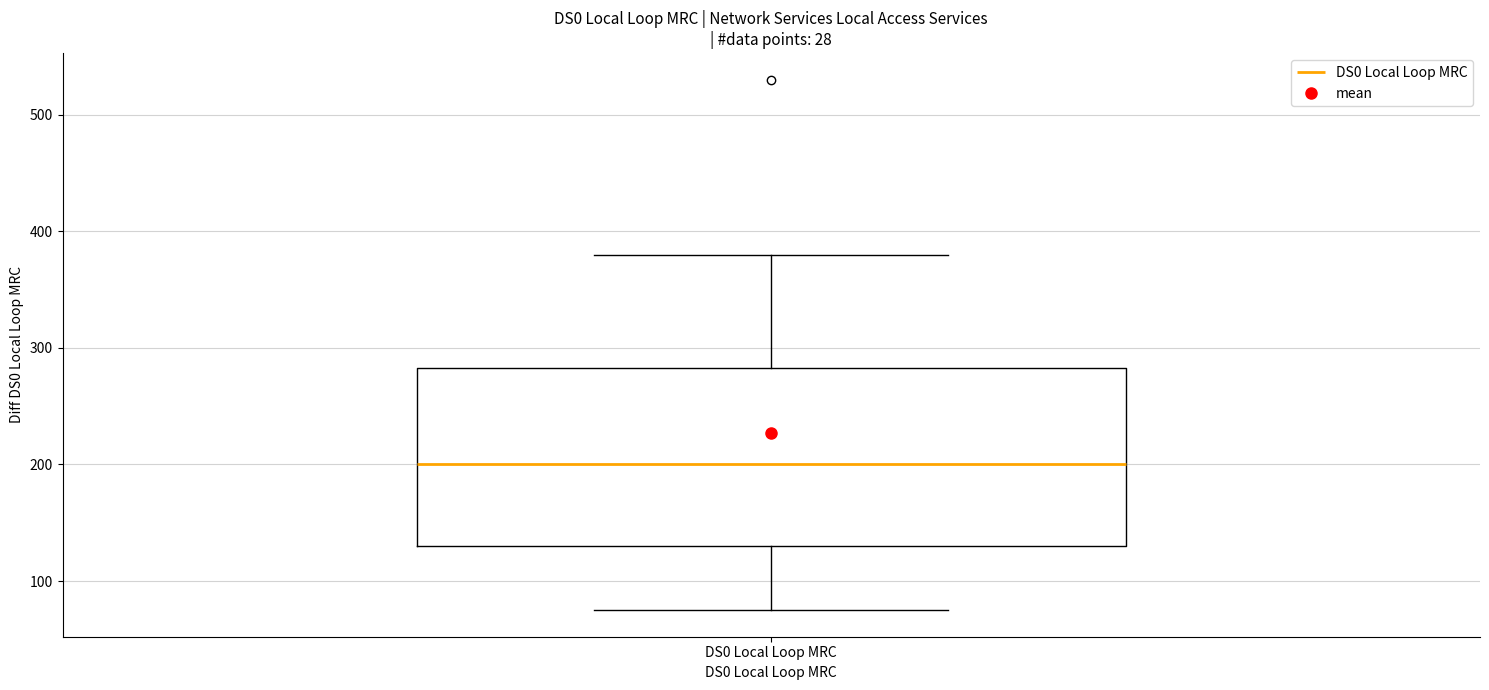

Transcribe this box plot: give where the median line is, the range the box spans, and where the two whiskers end, as read against the y-axis. The values are not printed on the chart, so give them approximately, as read against the axis.

median 200, box 130 to 280, whiskers 80 to 380